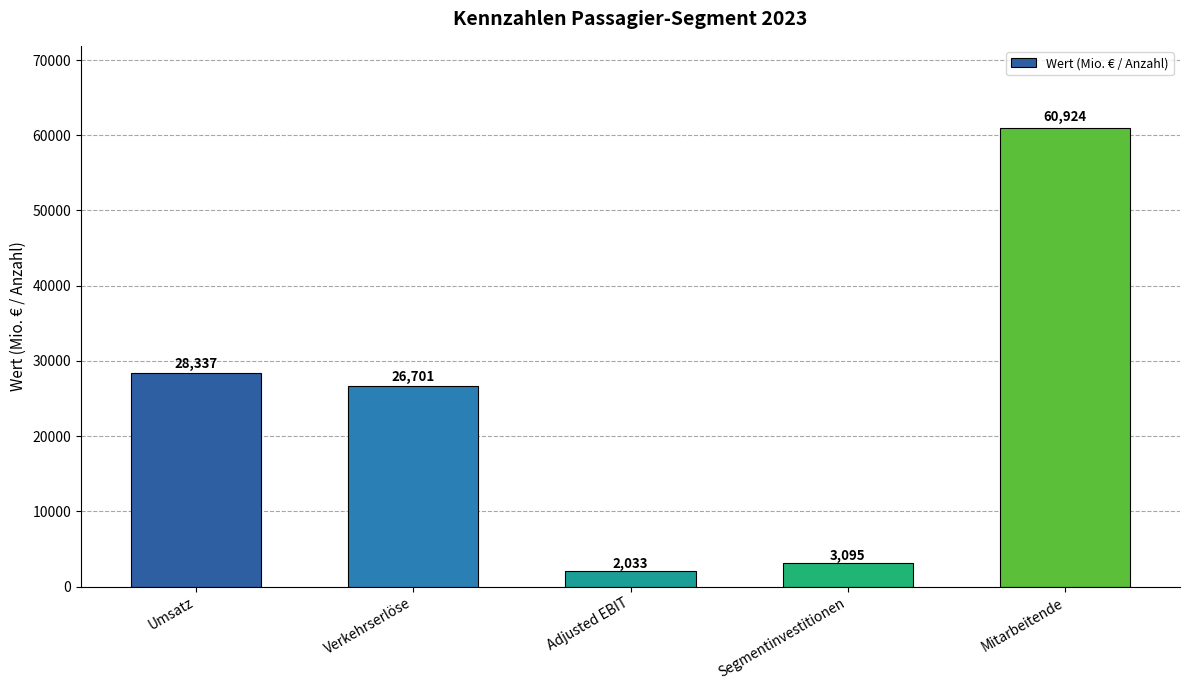

Does the chart contain any negative values?

No